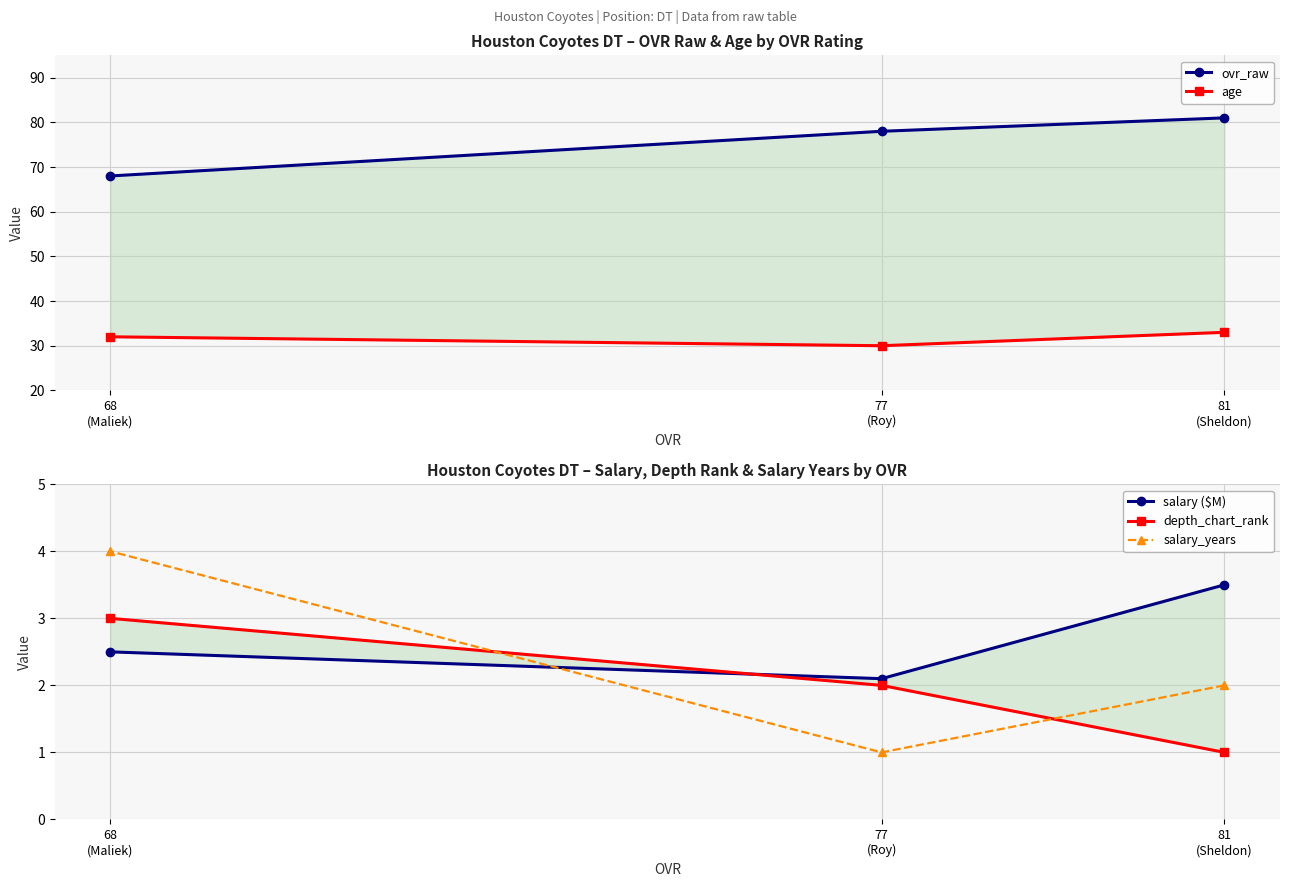

How many lines are shown in the chart?

5